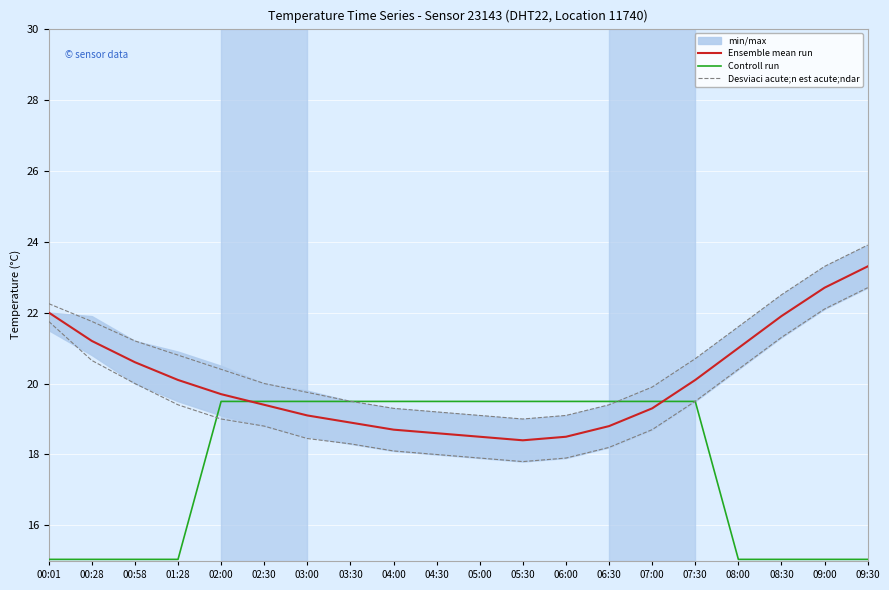

How many interior local valleys does the Ensemble mean run series have?

1